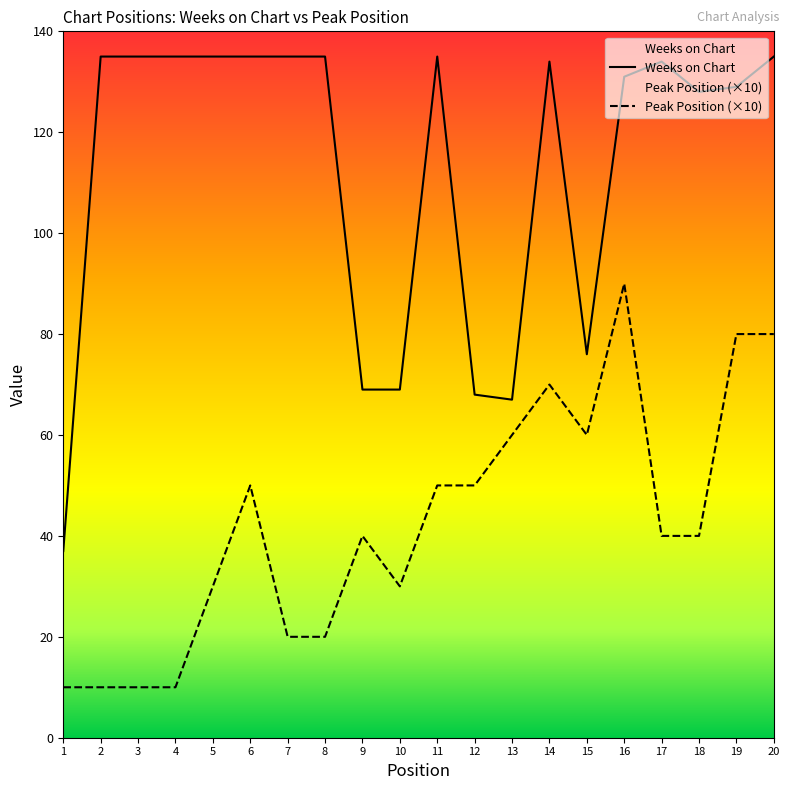

Between 5 and 2, which is larger?

5